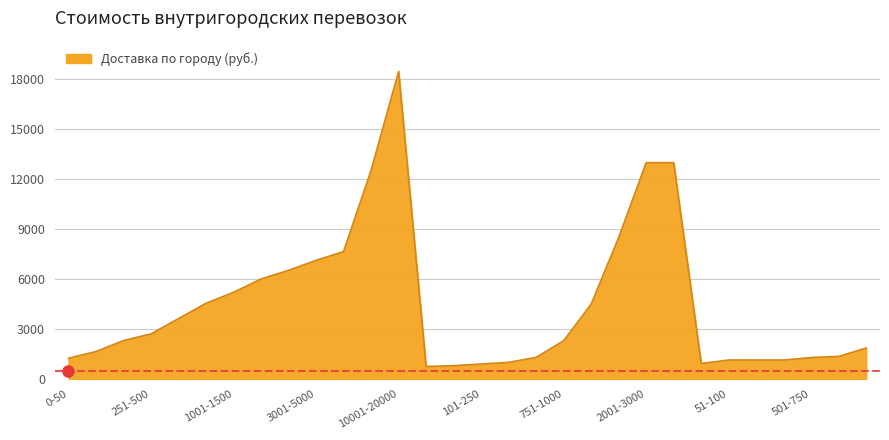

What is the difference between the maximum and minimum values?

17730